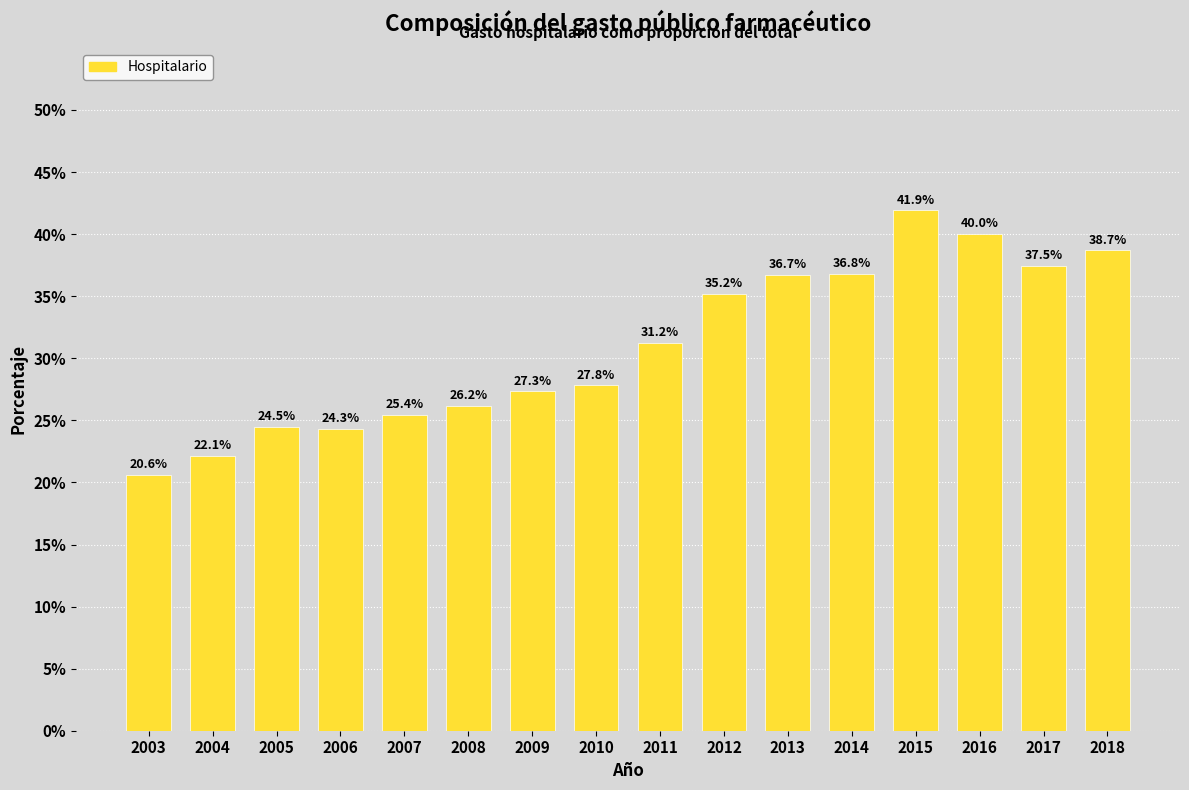

Reading left to right, list all the values displayed in this chart.

20.6	22.1	24.5	24.3	25.4	26.2	27.3	27.8	31.2	35.2	36.7	36.8	41.9	40.0	37.5	38.7